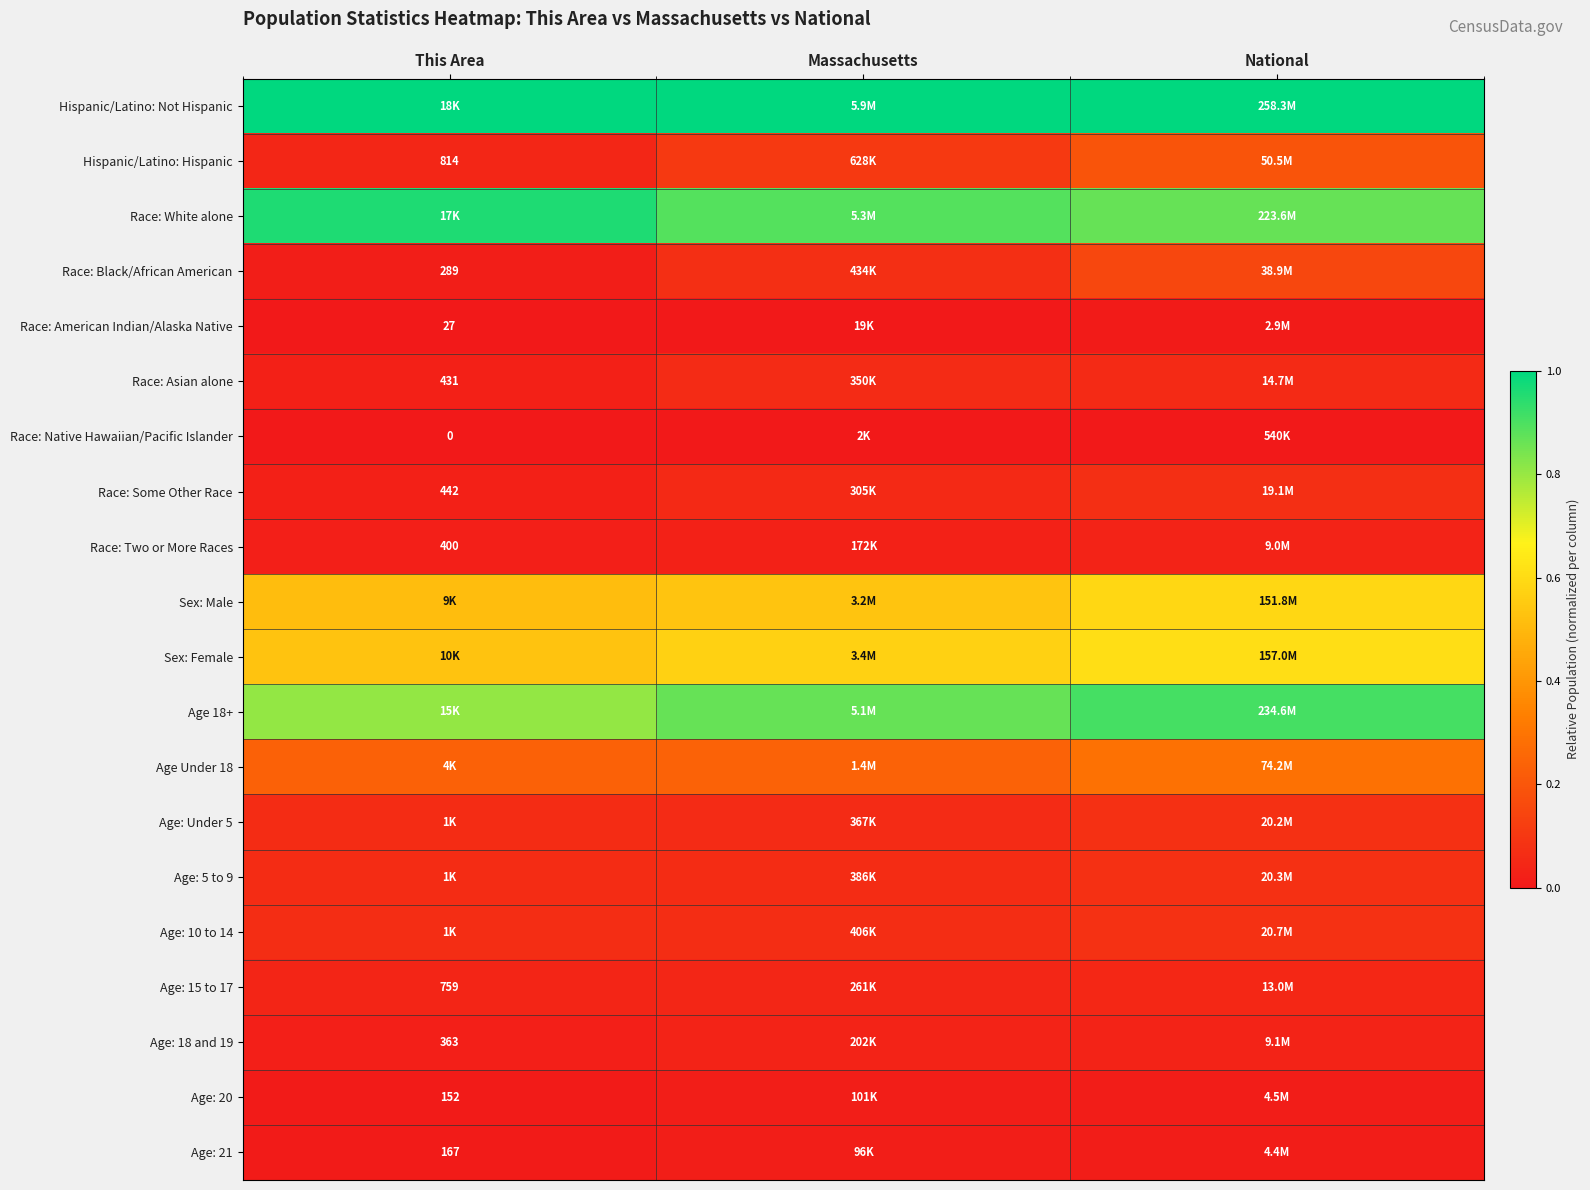

List the labels in order of Age: 15 to 17 value, largest first.

National, Massachusetts, This Area